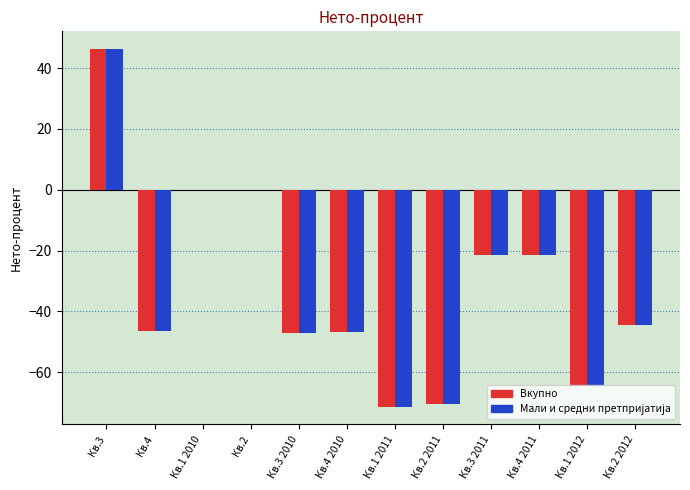

Count the number of categories in the chart.

12